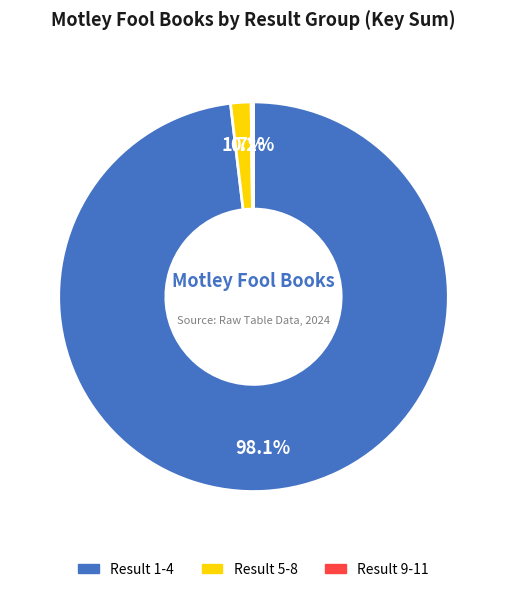

Is there any slice that represents more than half of the pie?

Yes